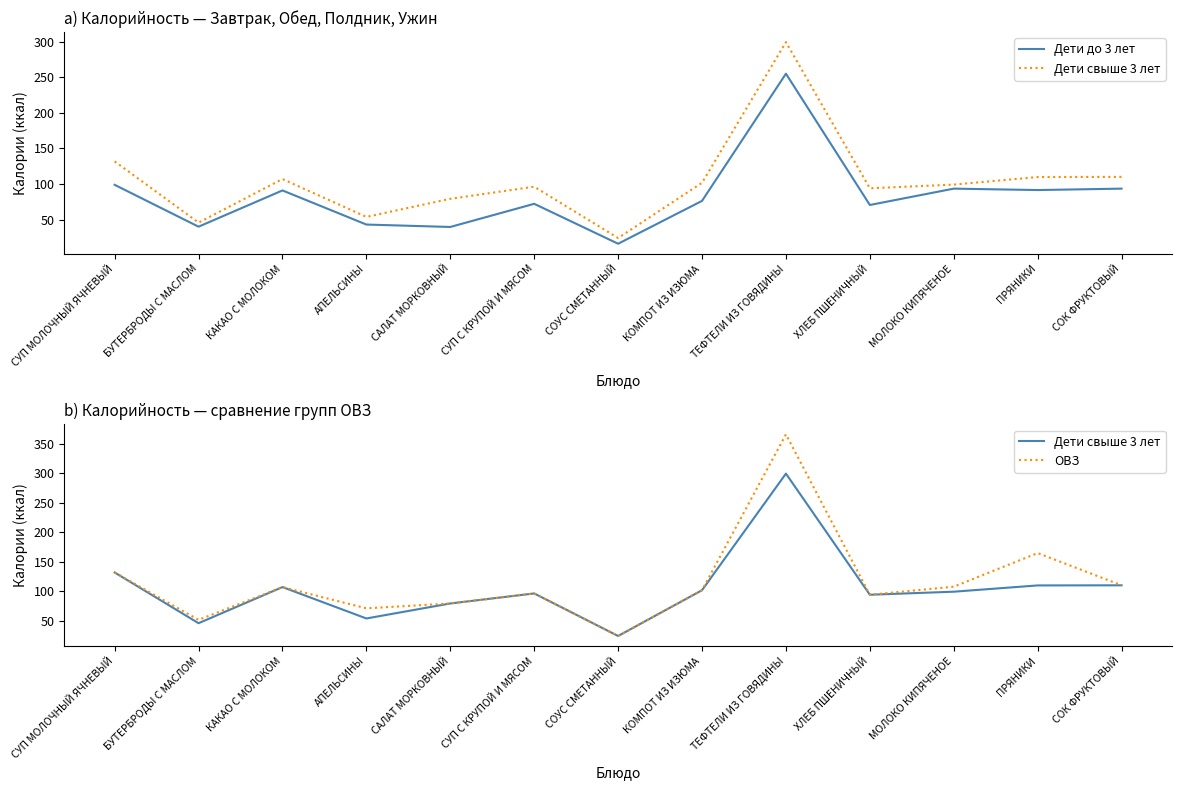

List the labels in order of ОВЗ value, largest first.

ТЕФТЕЛИ ИЗ ГОВЯДИНЫ, ПРЯНИКИ, СУП МОЛОЧНЫЙ ЯЧНЕВЫЙ, СОК ФРУКТОВЫЙ, МОЛОКО КИПЯЧЕНОЕ, КАКАО С МОЛОКОМ, КОМПОТ ИЗ ИЗЮМА, СУП С КРУПОЙ И МЯСОМ, ХЛЕБ ПШЕНИЧНЫЙ, САЛАТ МОРКОВНЫЙ, АПЕЛЬСИНЫ, БУТЕРБРОДЫ С МАСЛОМ, СОУС СМЕТАННЫЙ